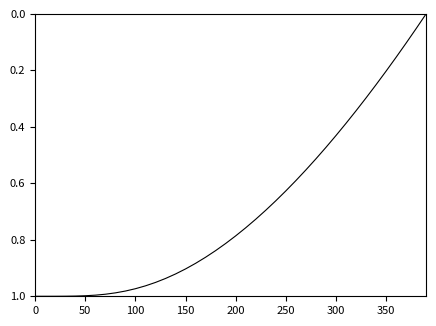

True or false: the data has more than 0 interior local peaks.

False